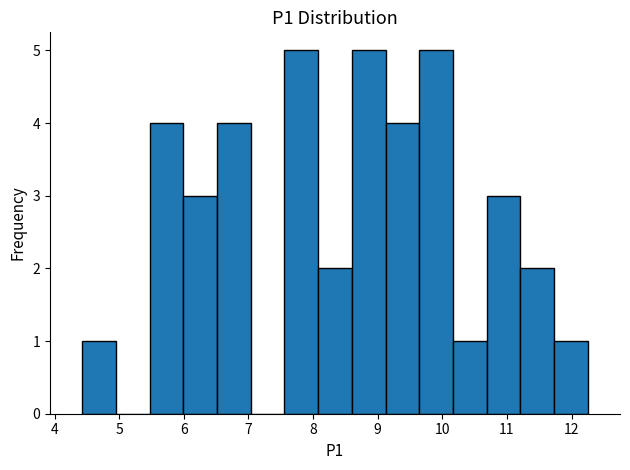

Reading left to right, transcribe this chart: for each bar, give the range it covers on the x-axis and its height. Neither the bar edges nor the heights are printed on the chart, so give them approximately, as read against the axes.

4.4 to 5.0: 1
5.0 to 5.5: 0
5.5 to 6.0: 4
6.0 to 6.5: 3
6.5 to 7.0: 4
7.0 to 7.6: 0
7.6 to 8.1: 5
8.1 to 8.6: 2
8.6 to 9.1: 5
9.1 to 9.6: 4
9.6 to 10.2: 5
10.2 to 10.7: 1
10.7 to 11.2: 3
11.2 to 11.7: 2
11.7 to 12.3: 1